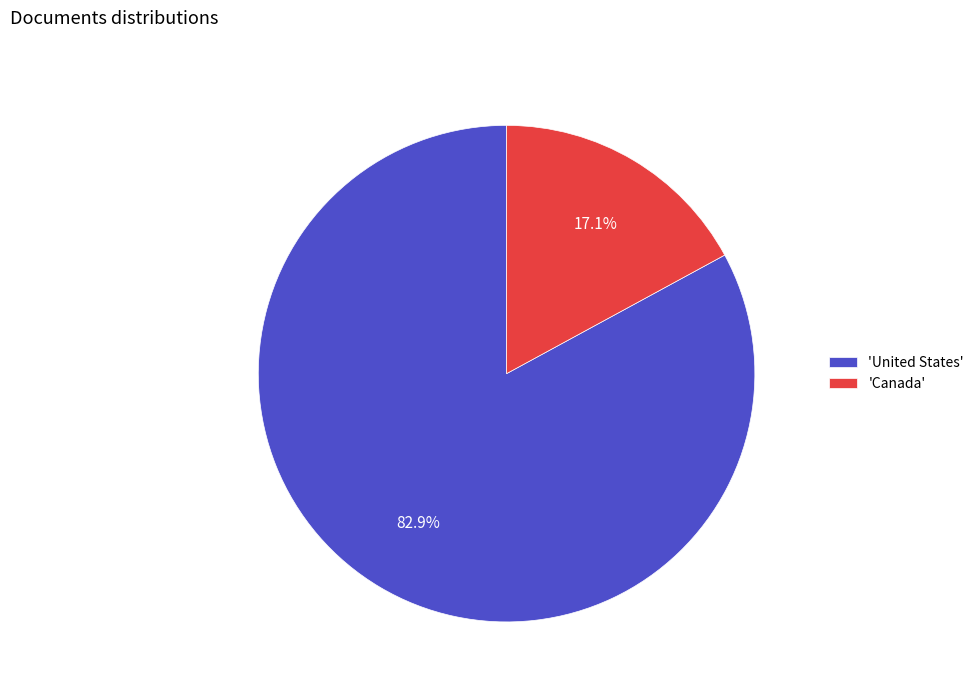

Which slice represents more than half of the pie?

'United States'